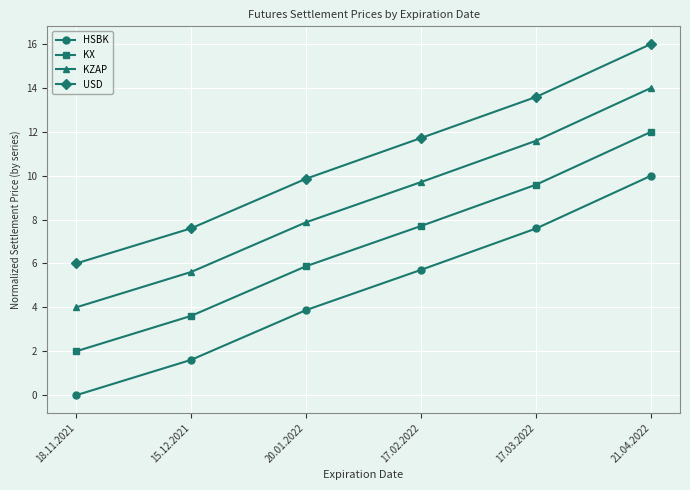

List the series in order of their overall mean, lowest first.

HSBK, KX, KZAP, USD